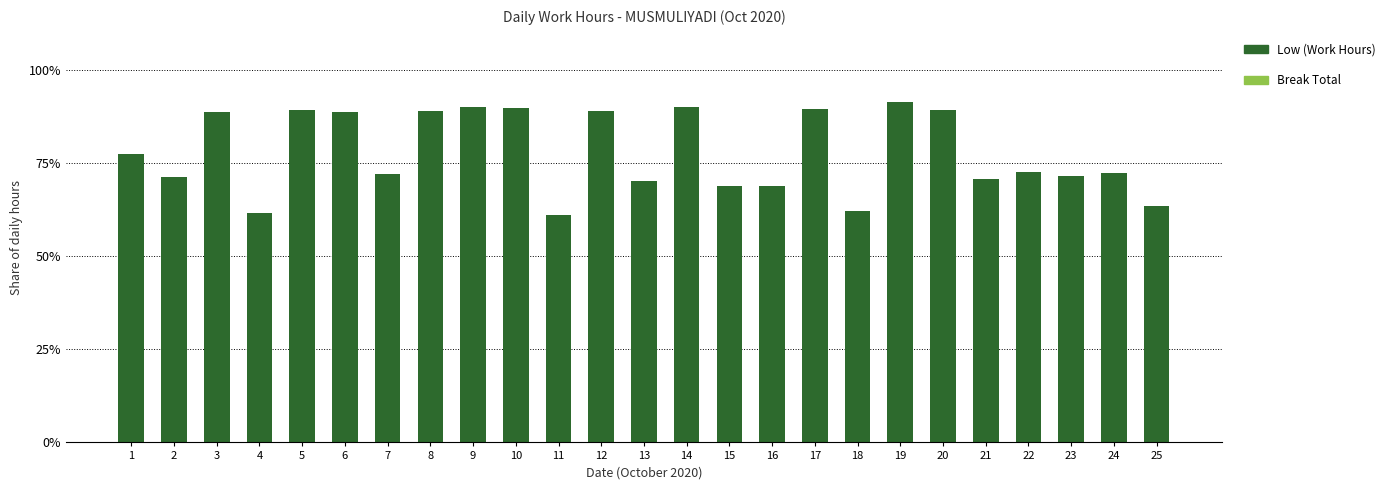

What is the minimum value shown in the chart?

61.0